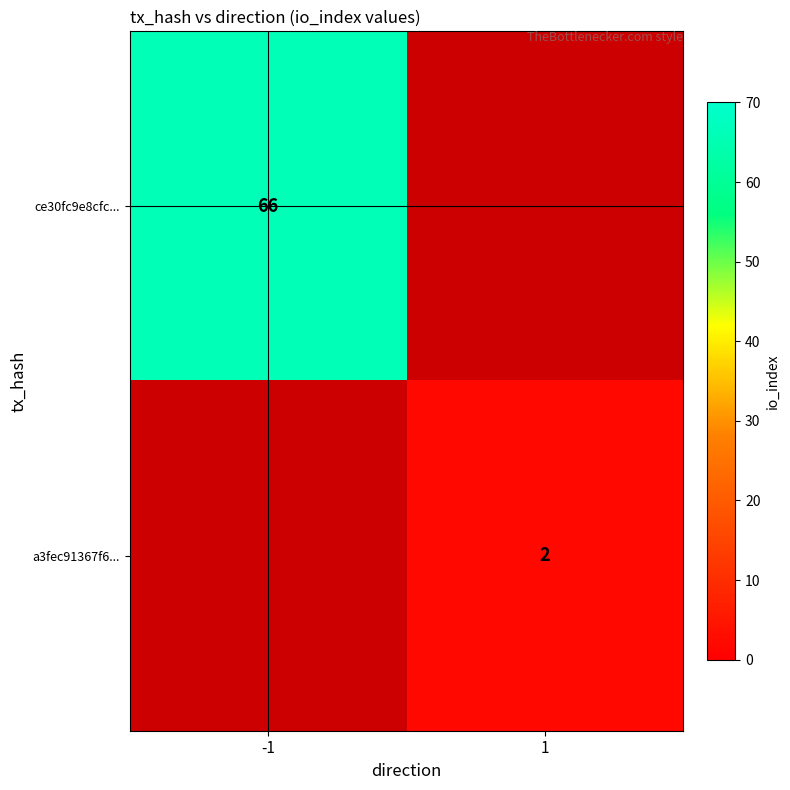

How many categories are shown in the chart?

2